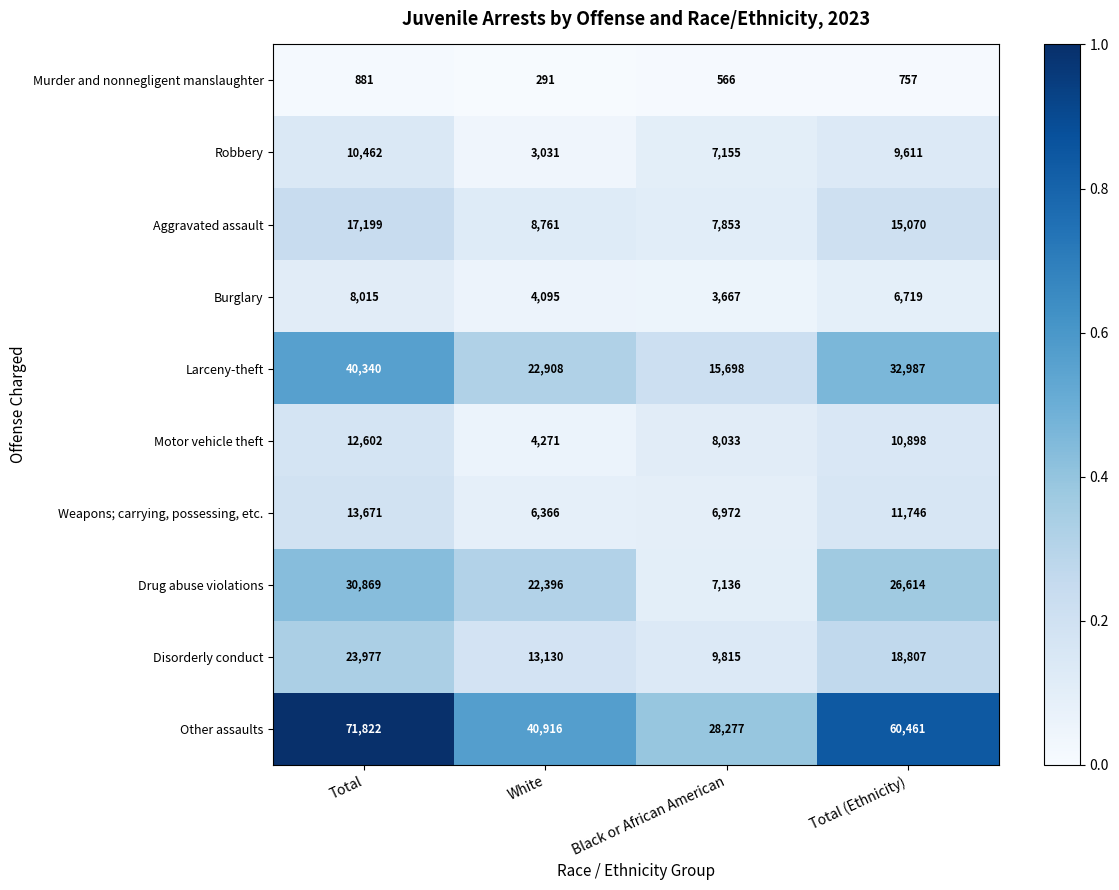

What is the highest value of the Burglary series?

8015